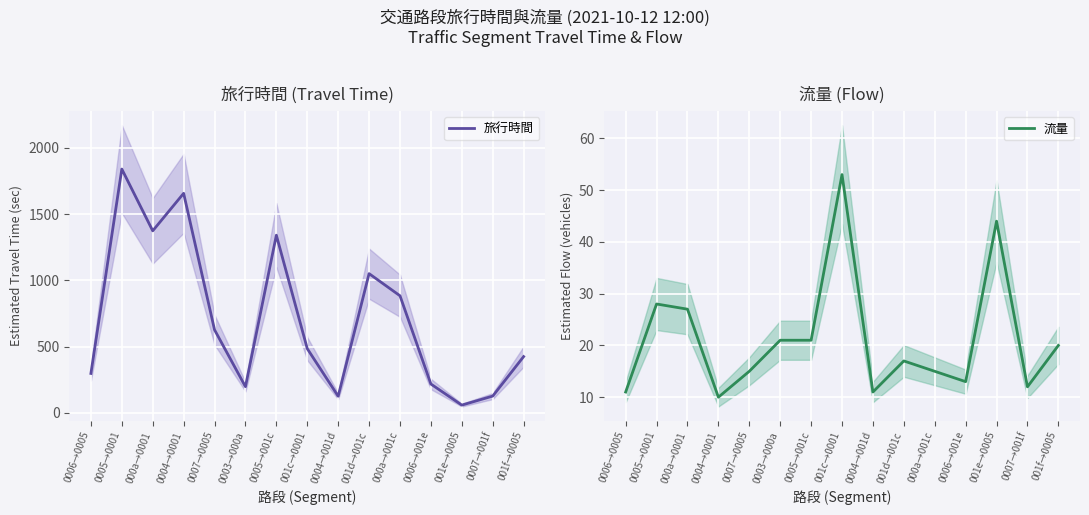

What is the maximum value for 流量?

53